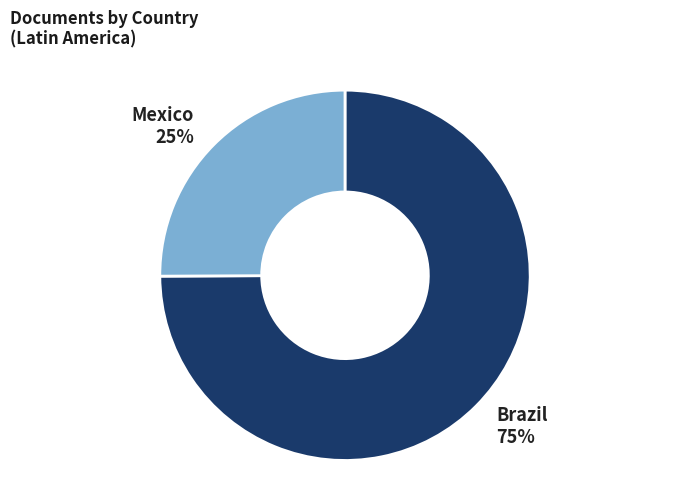

How many slices are in this pie chart?

2